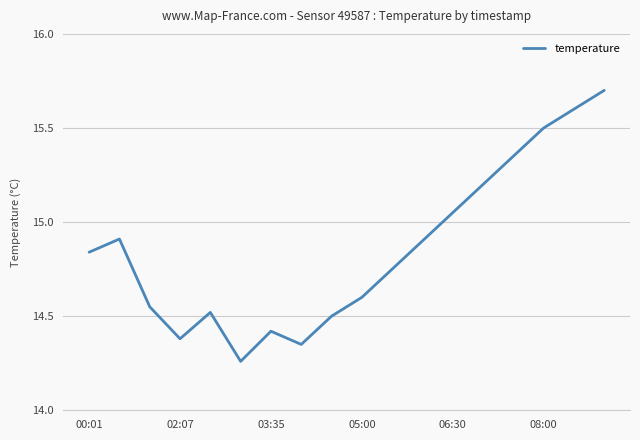

Does the chart have visible grid lines?

Yes